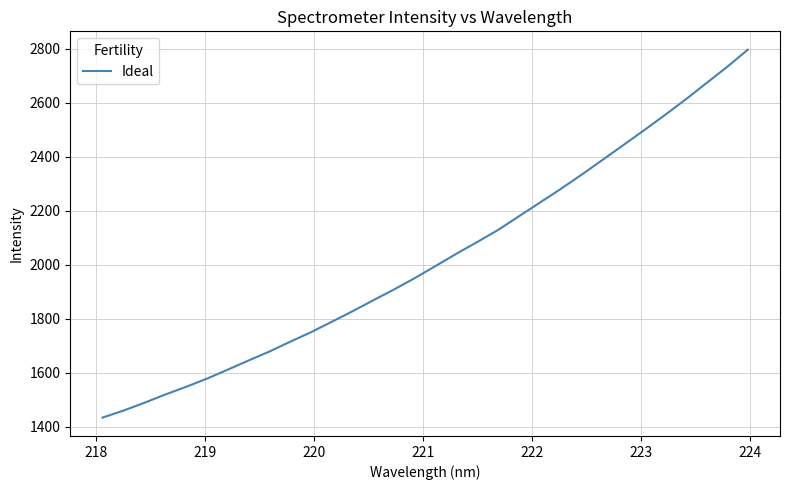

What is the greatest value displayed?

2796.2